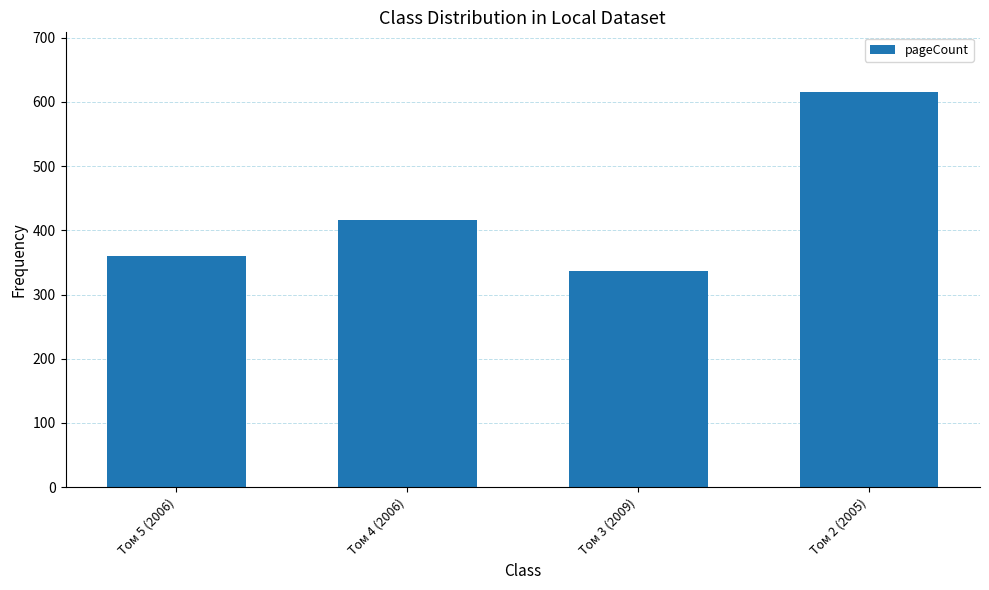

What is the difference between the maximum and second lowest values?

256